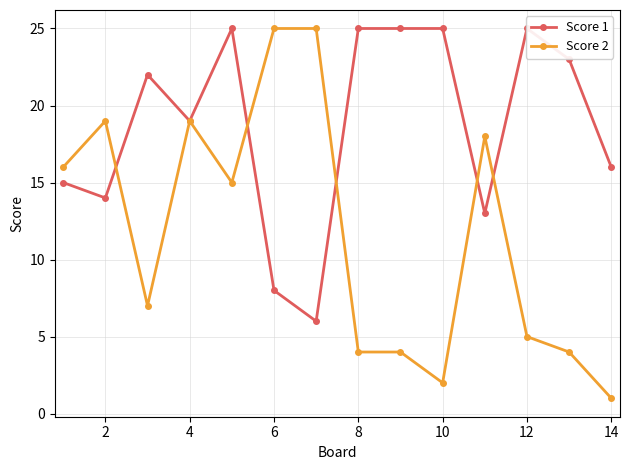

What is the sum of all Score 1 values?

261